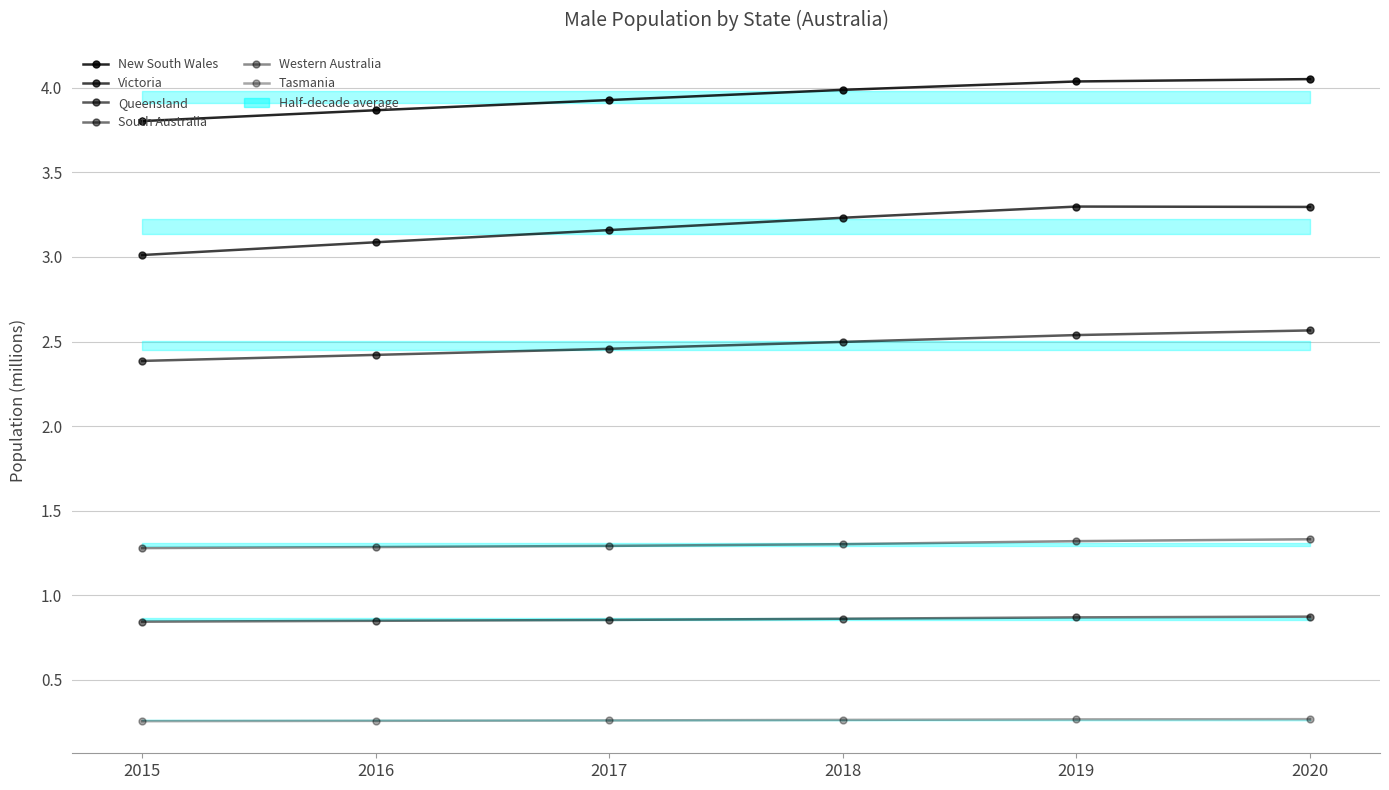

List the labels in order of Victoria value, largest first.

2019, 2020, 2018, 2017, 2016, 2015